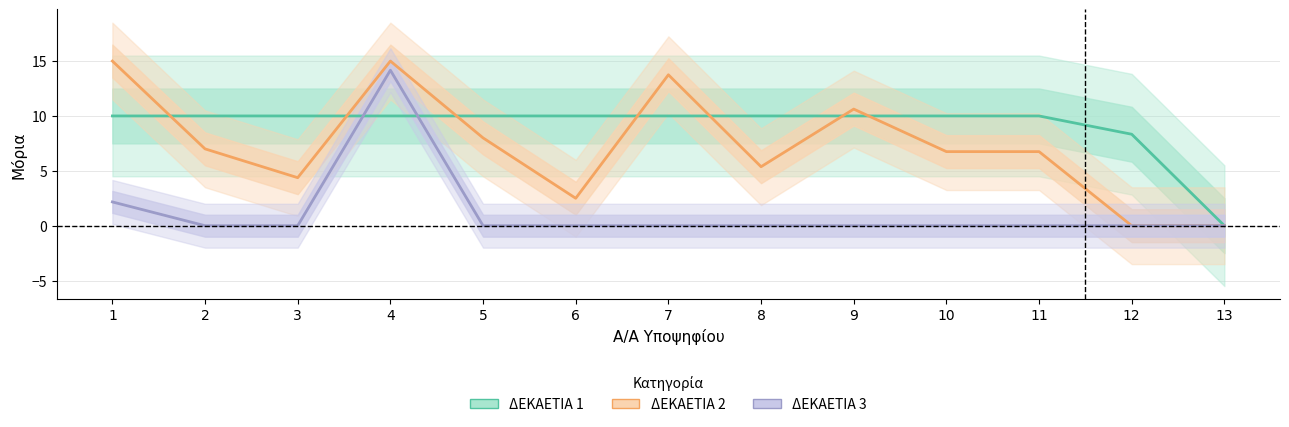

What value does the ΔΕΚΑΕΤΙΑ 2 series have at 1?

15.0